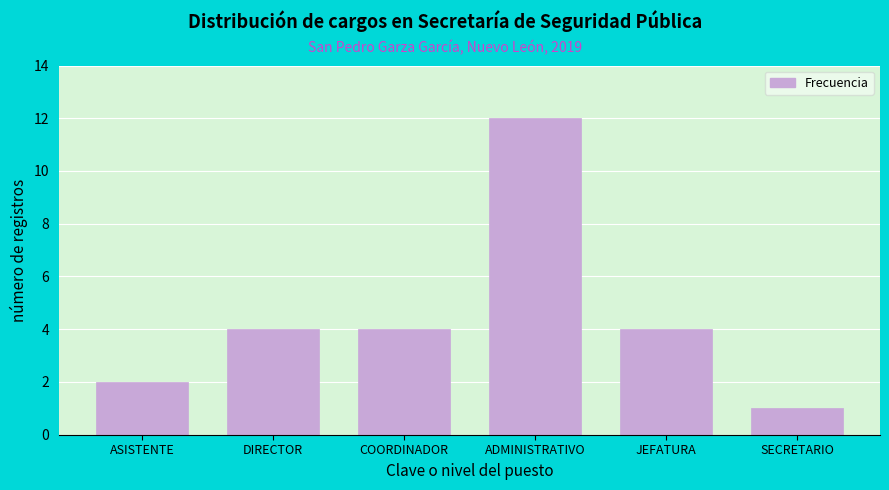

Reading left to right, list all the values displayed in this chart.

2	4	4	12	4	1